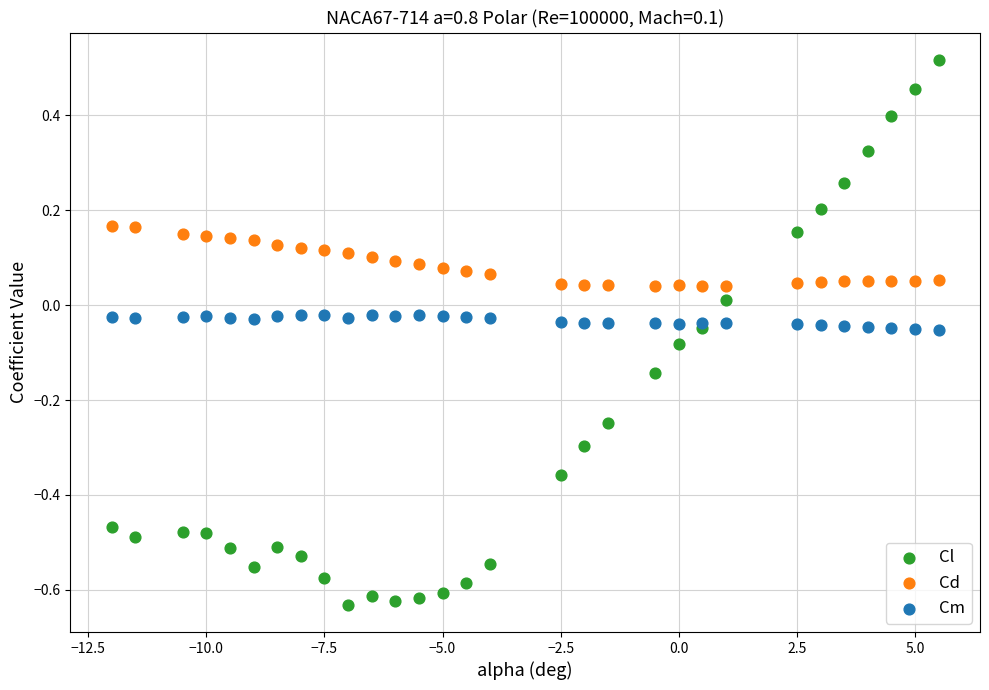

What is the X range (max minus min) for the scatter plot?

17.5